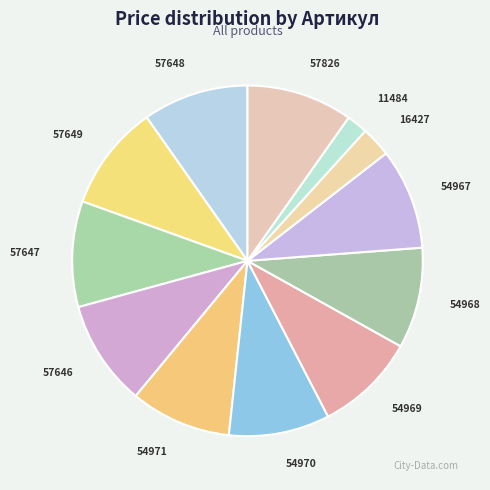

Is the sum of 54968 and 57646 greater than half?

No